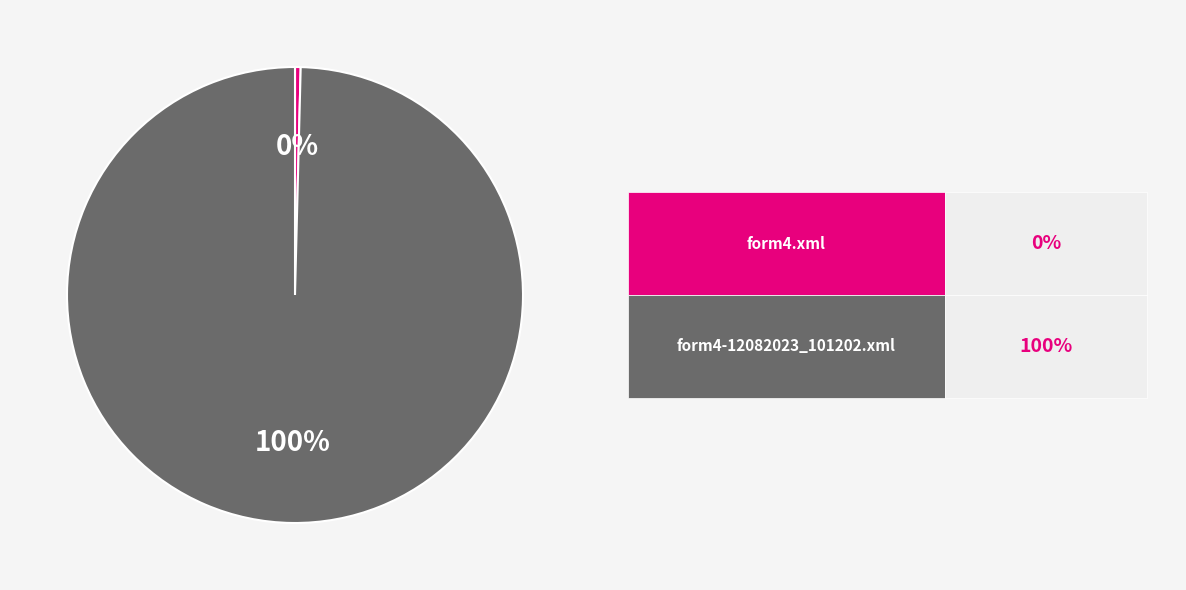

Is there any slice that represents more than half of the pie?

Yes